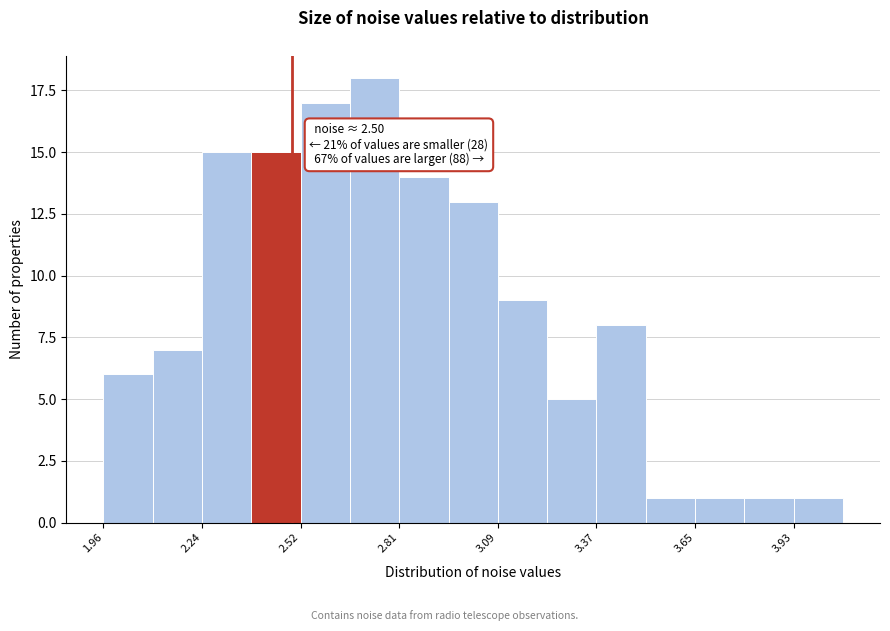

Around what value on the x-axis is the tallest bar? Give the approximate position of its centre, as read against the axis.

2.75